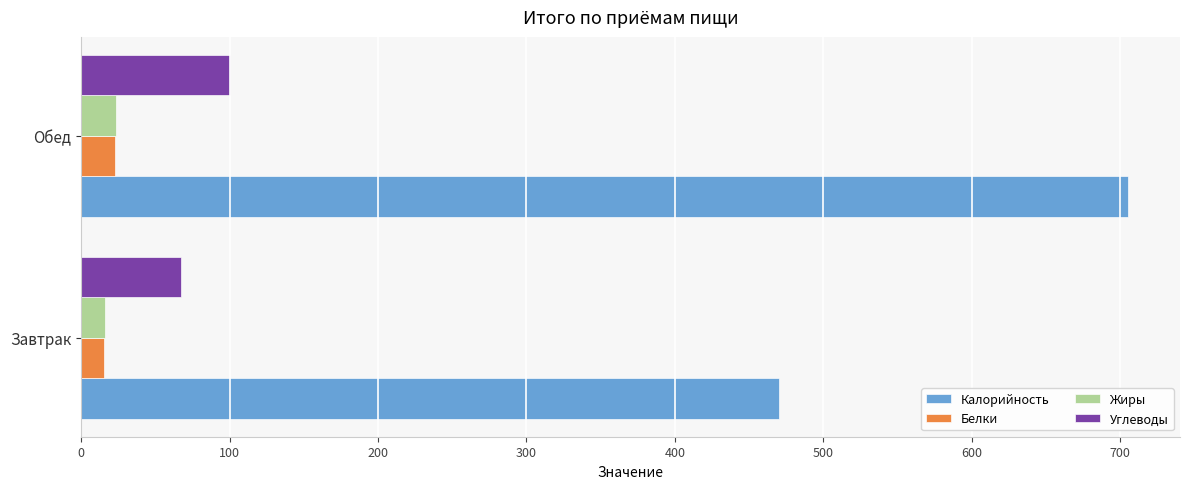

Which category has the highest value across all series?

Обед